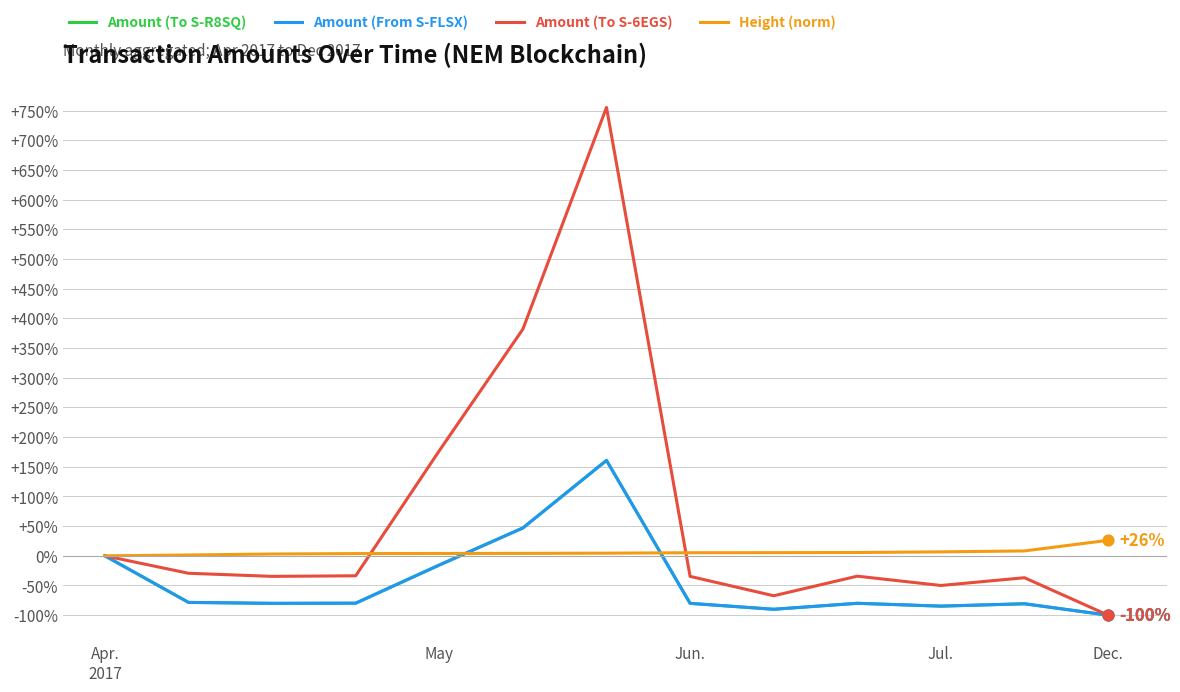

Which series has the largest range (max minus min)?

Amount (To S-6EGS)